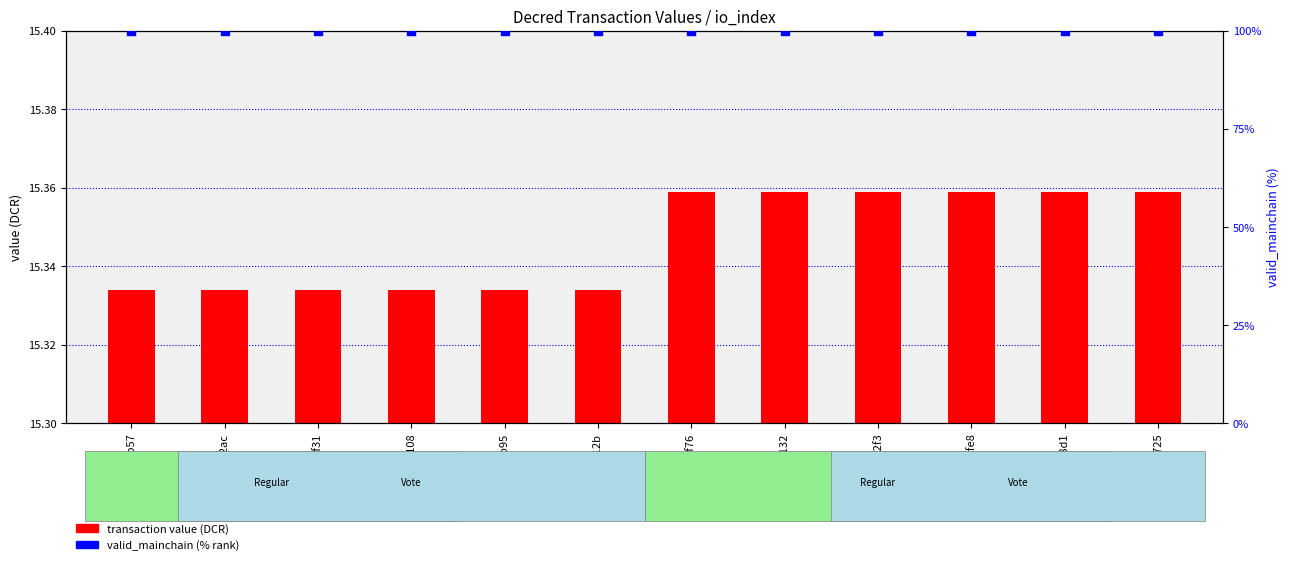

Which series contains the highest Y value?

valid_mainchain (% rank)